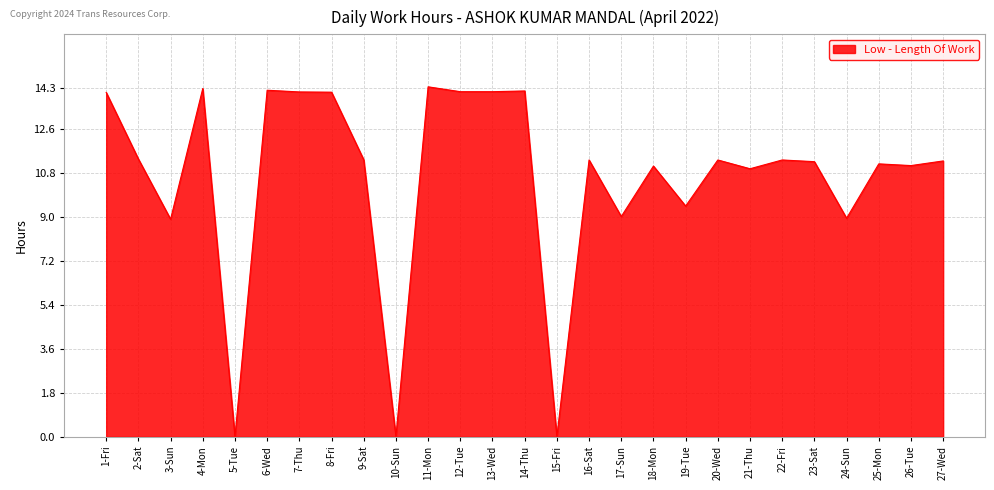

Where is the first local minimum?

3-Sun